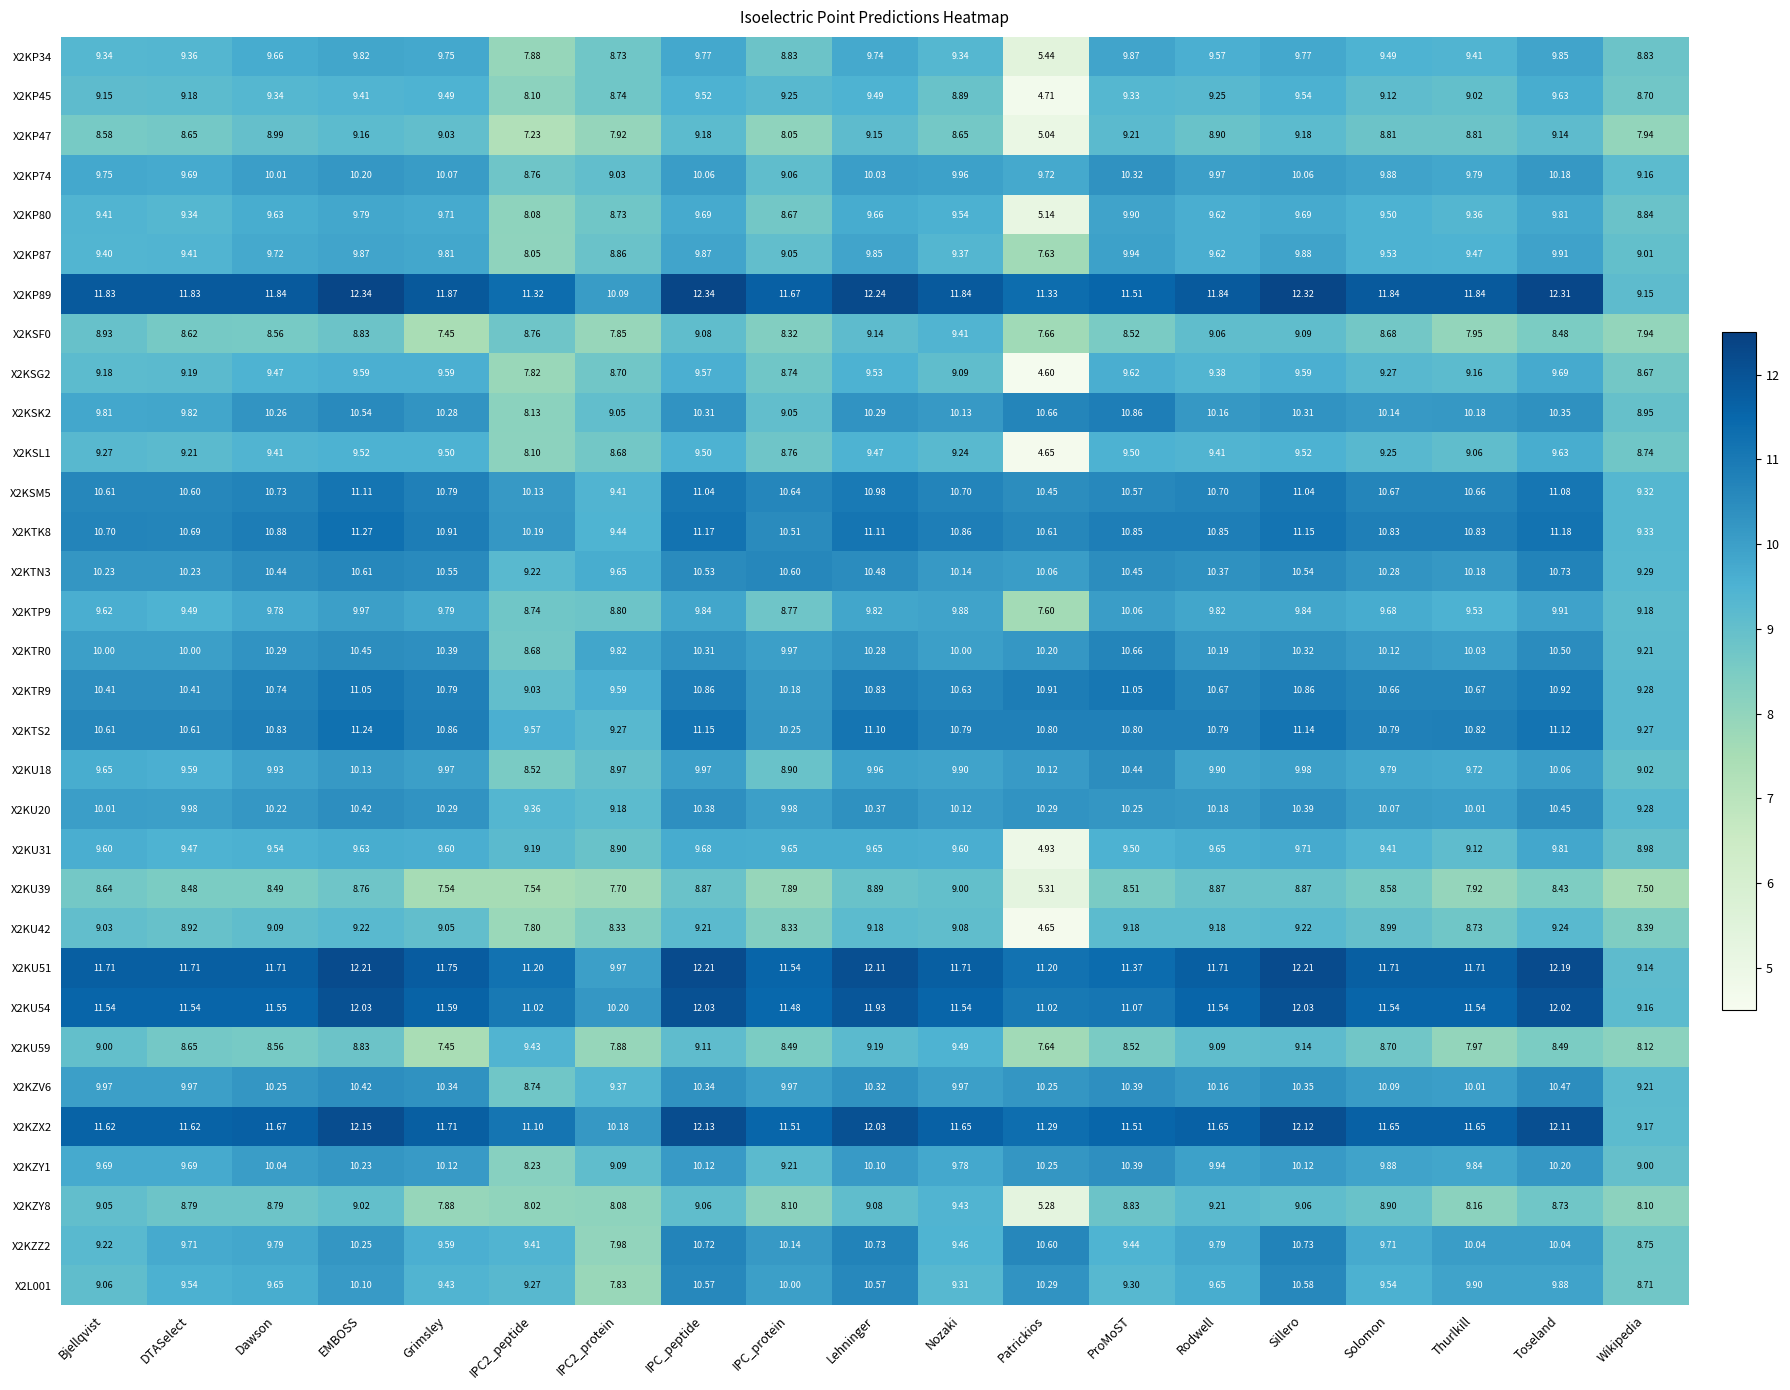

Which category has the lowest value in the X2KP87 series?

Patrickios